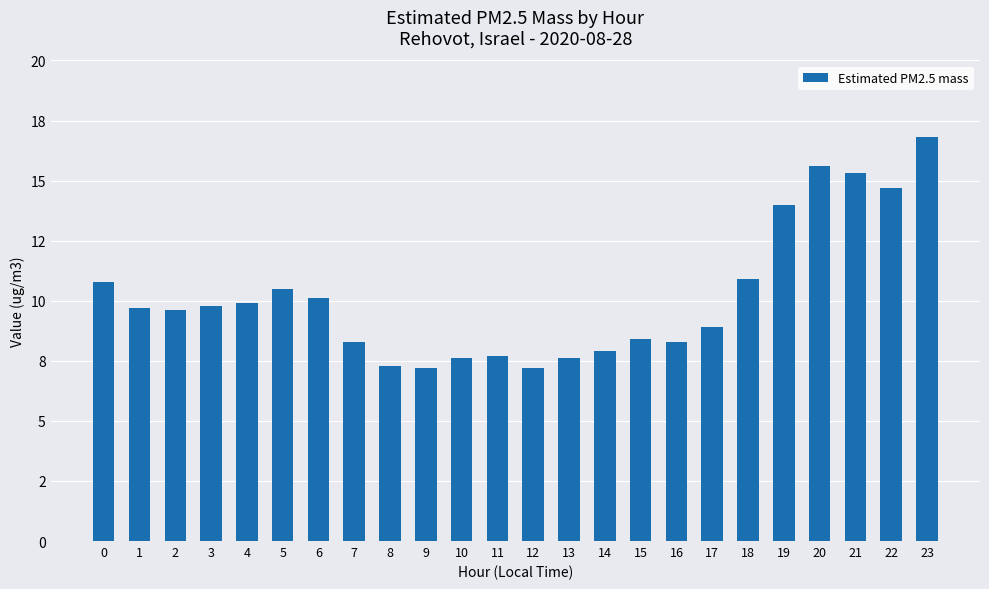

Does the chart contain any negative values?

No